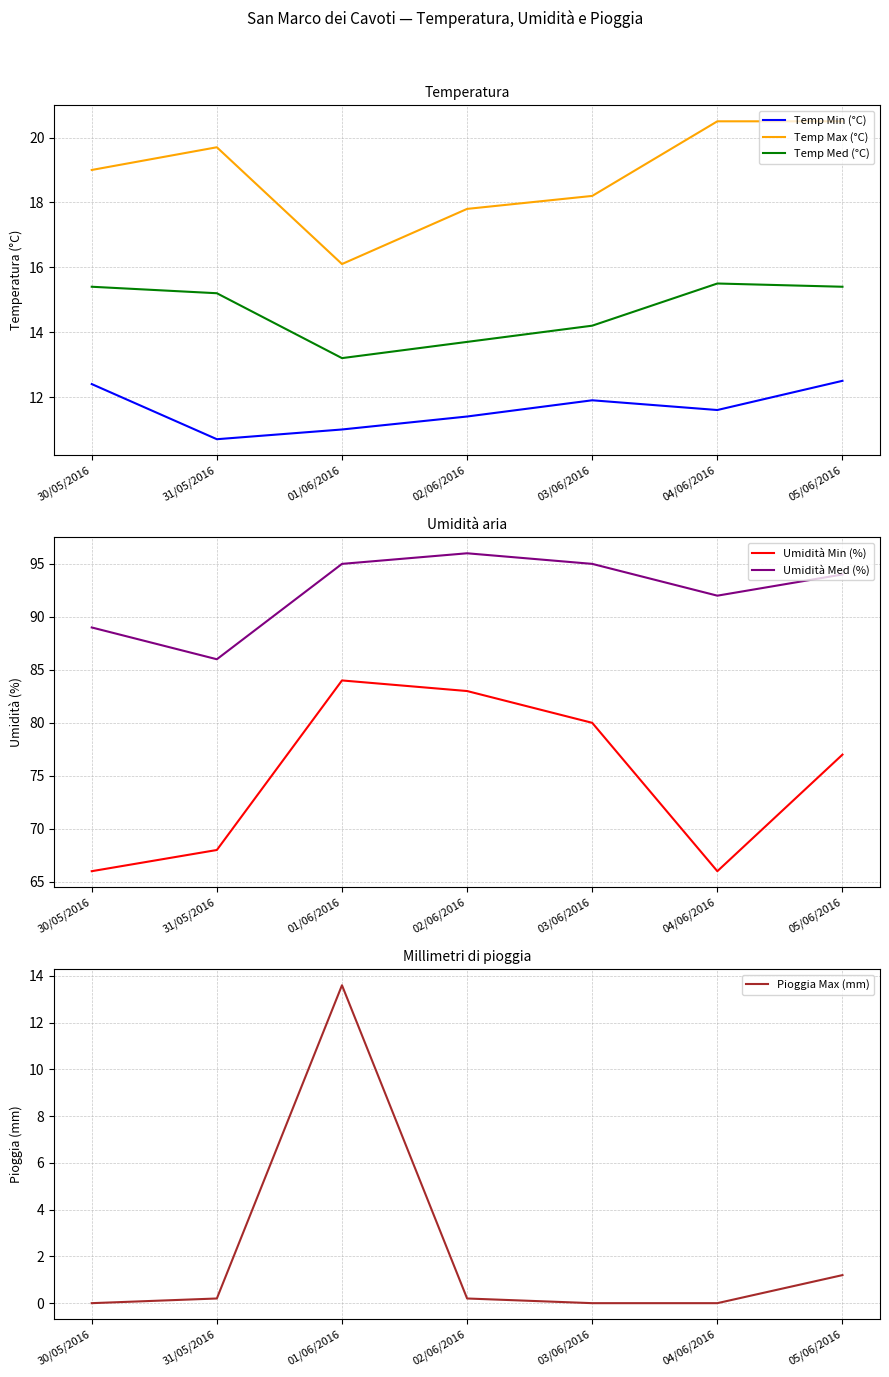

What is the label of the 4th point from the right?

02/06/2016